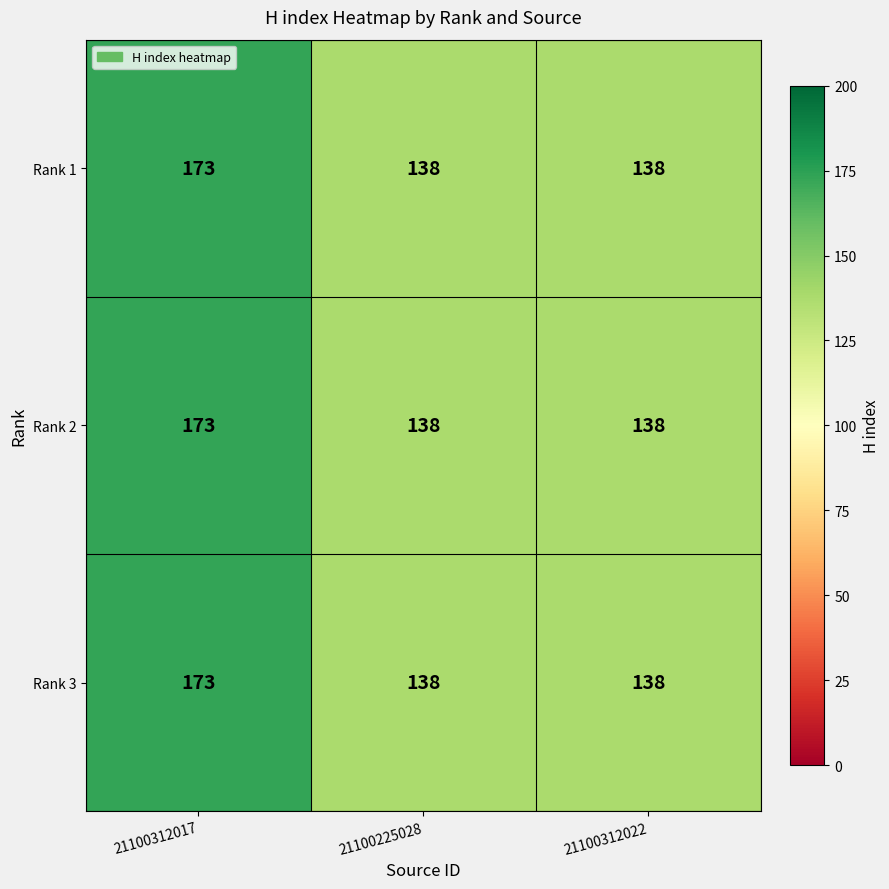

What is the minimum value shown in the chart?

138